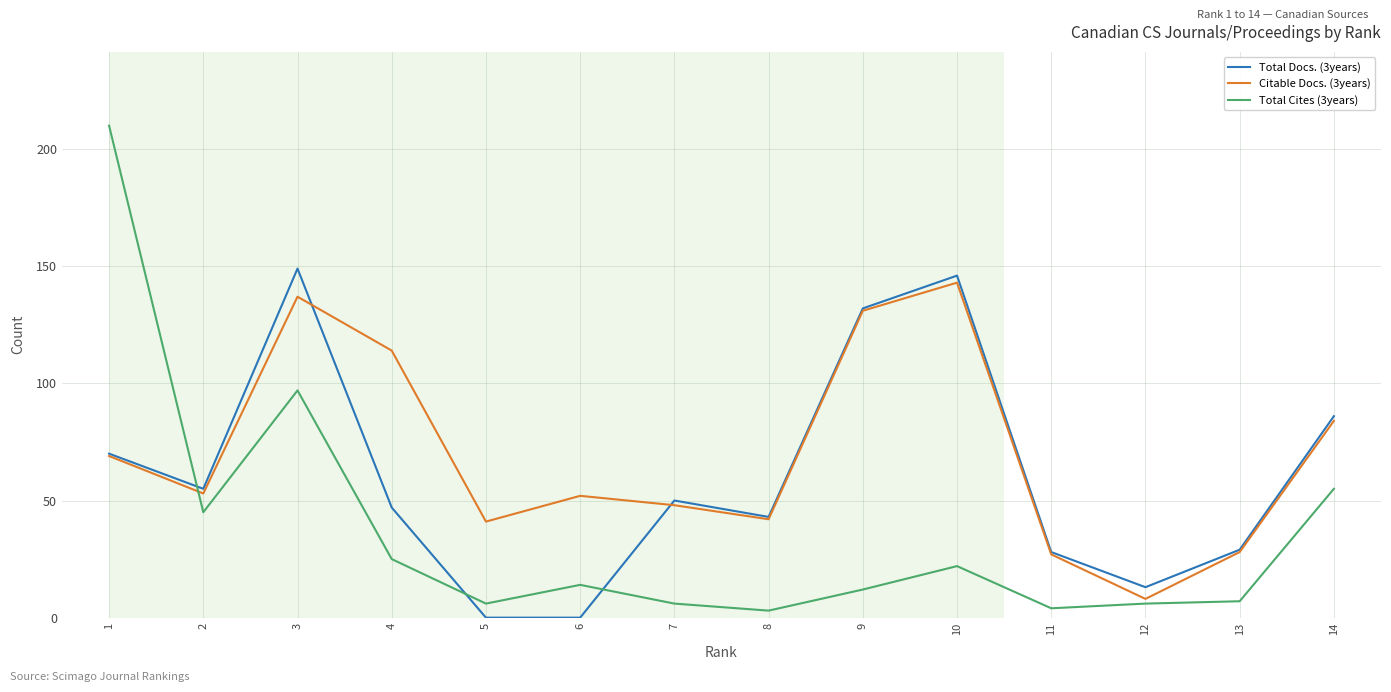

How many distinct data groups are displayed?

3